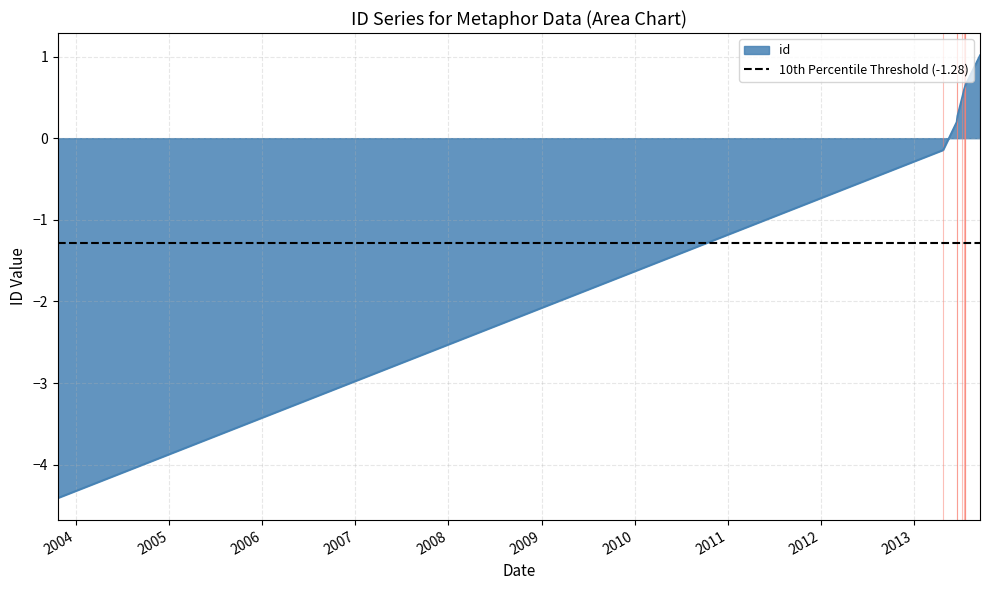

How many series are shown in this chart?

1